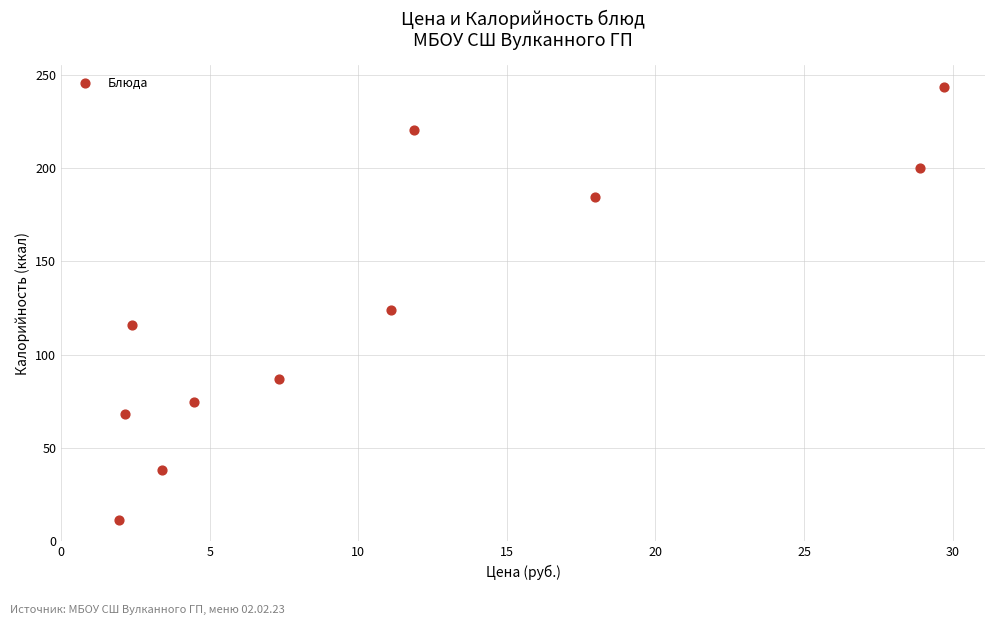

What is the average X value?

11.0